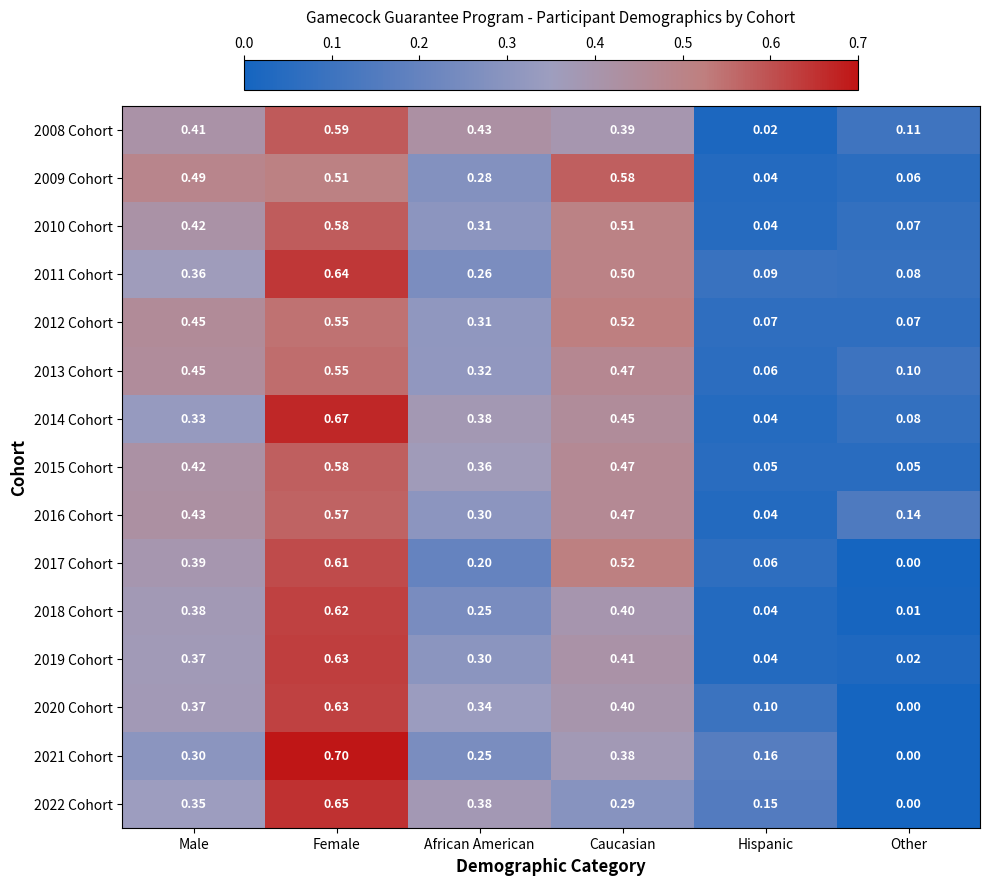

Rank the categories by 2008 Cohort value from lowest to highest.

Hispanic, Other, Caucasian, Male, African American, Female